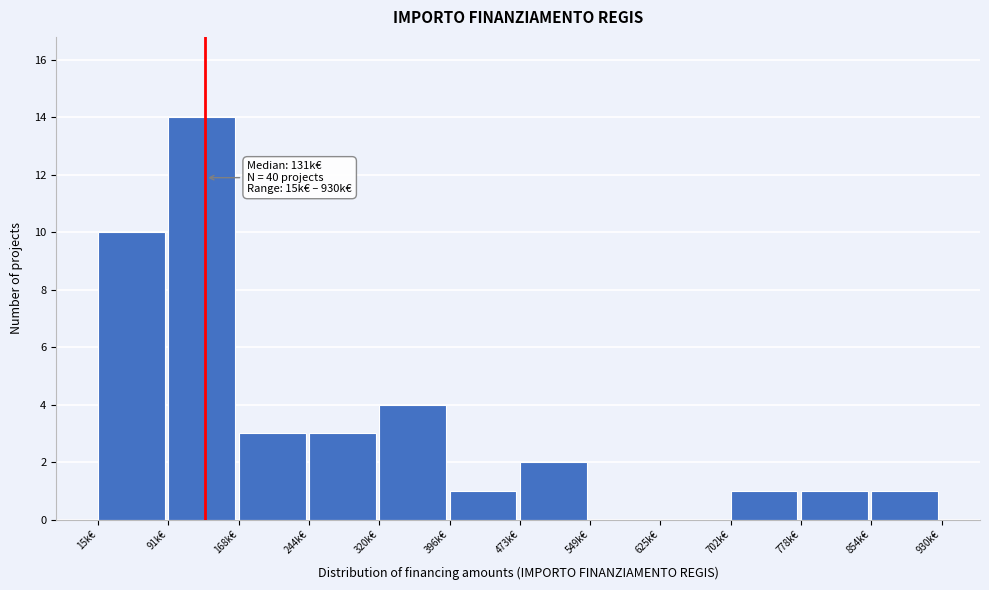

Reading left to right, list all the values displayed in this chart.

15k€=10	91k€=14	168k€=3	244k€=3	320k€=4	396k€=1	473k€=2	549k€=0	625k€=0	702k€=1	778k€=1	854k€=1